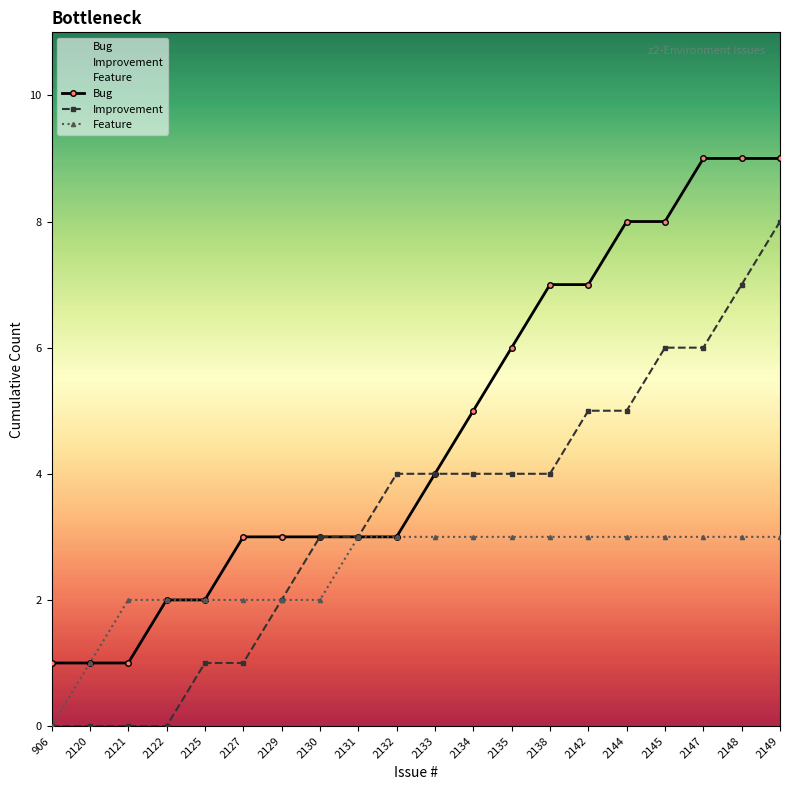

How many data points in Improvement are above 4?

6